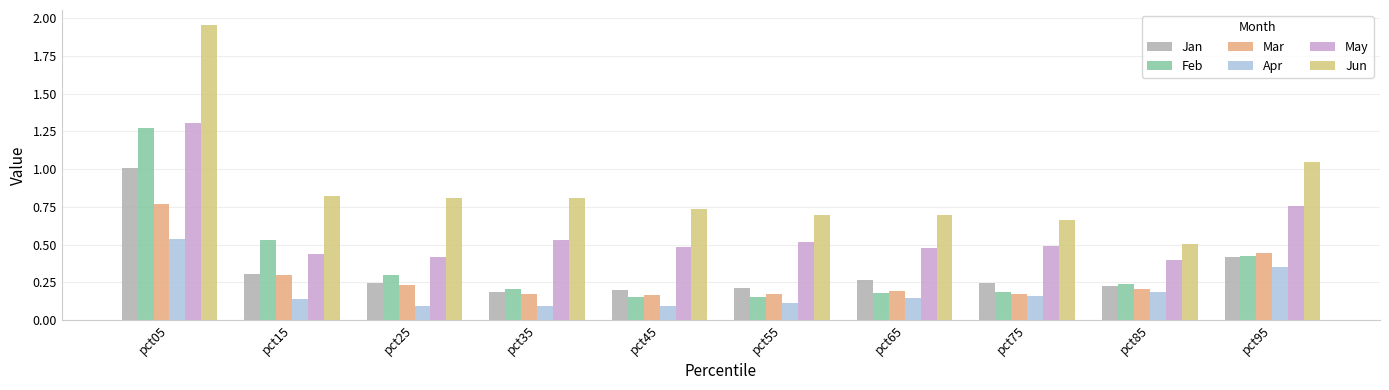

What is the average value of the Mar series?

0.3